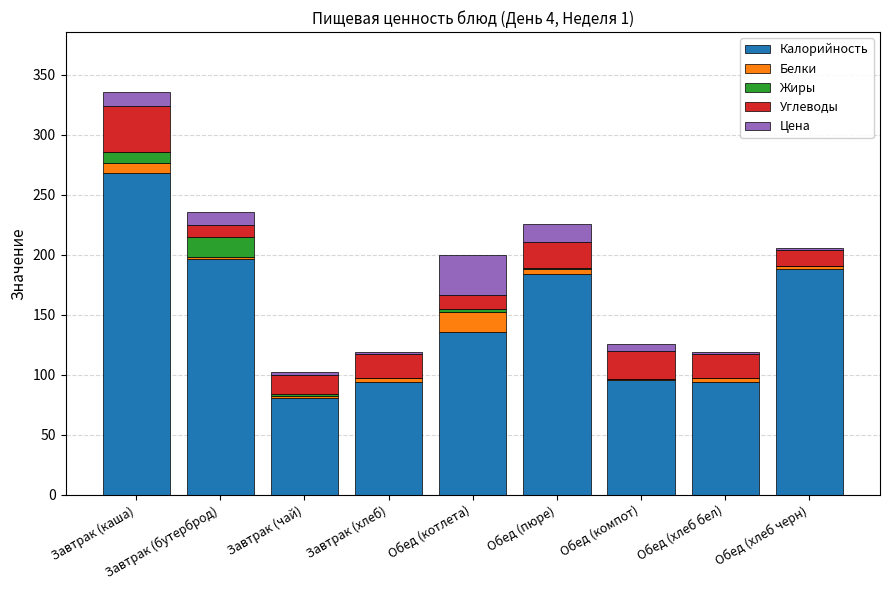

What is the maximum value for Калорийность?

268.7